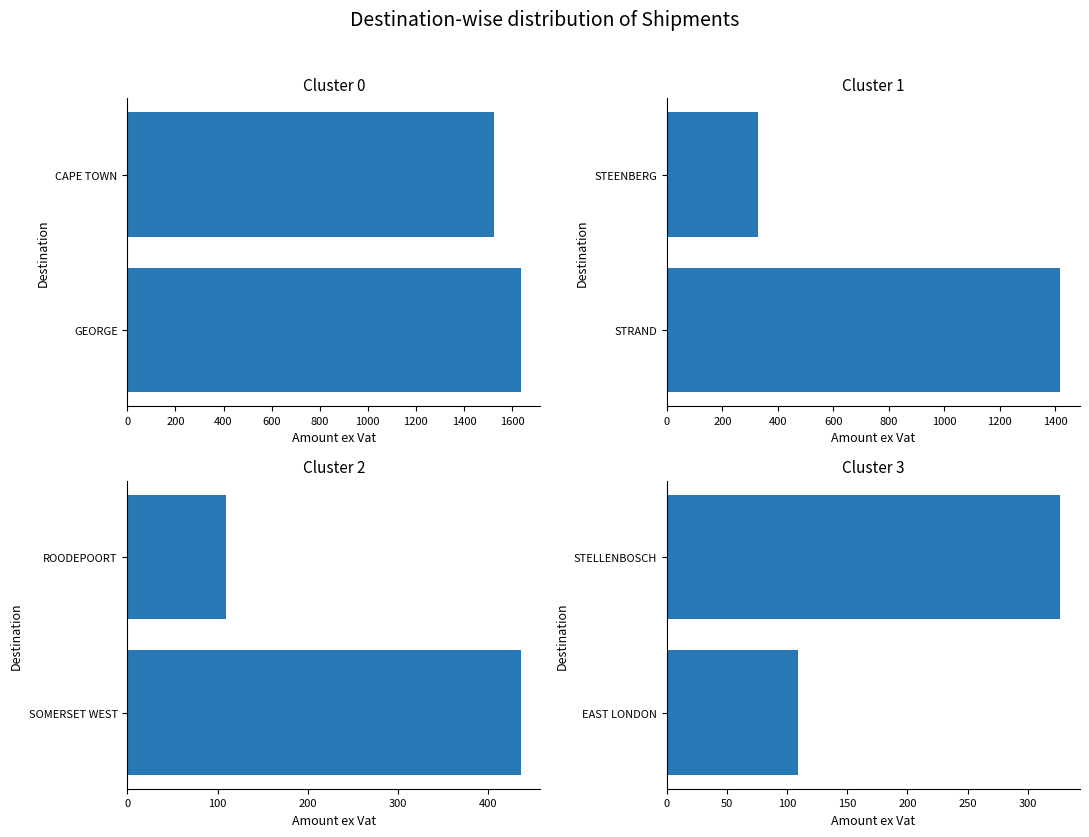

What is the value of the 1st bar from the left?

109.1